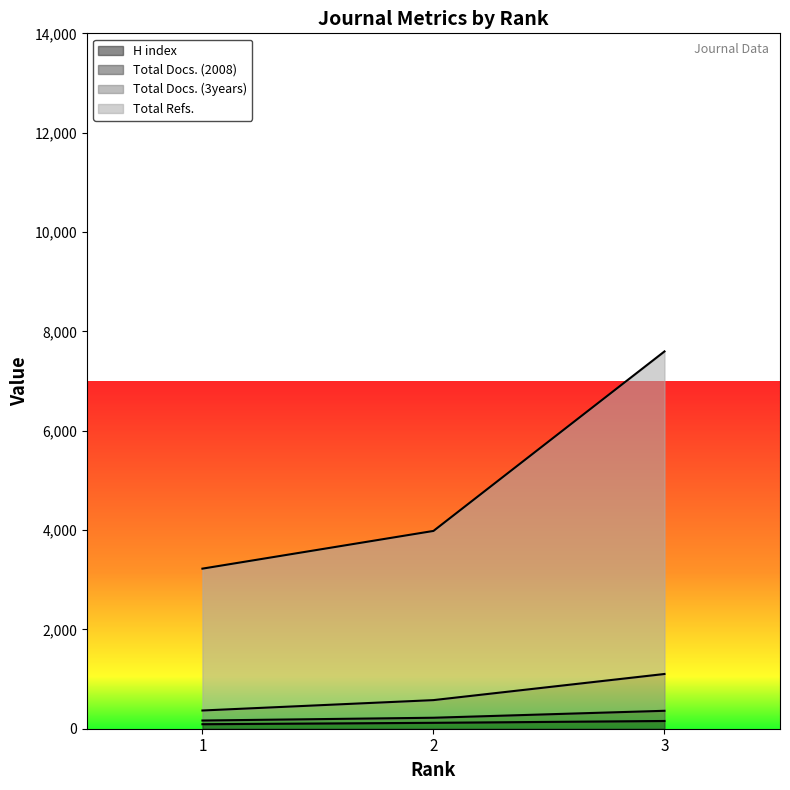

The value of Total Docs. (3years) at 1 is 367. True or false?

True